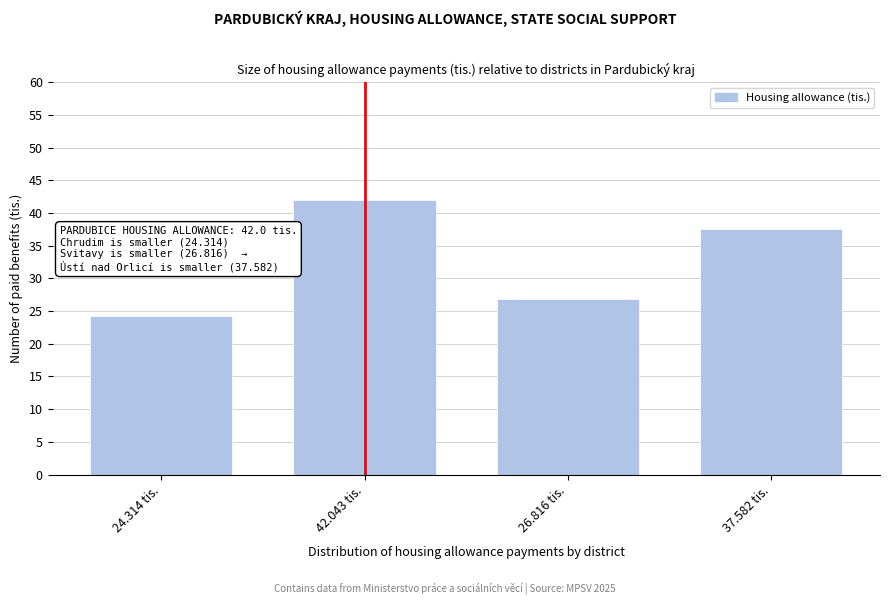

Reading left to right, what are all the values shown in this chart?

24.314 tis.=24.3	42.043 tis.=42.0	26.816 tis.=26.8	37.582 tis.=37.6